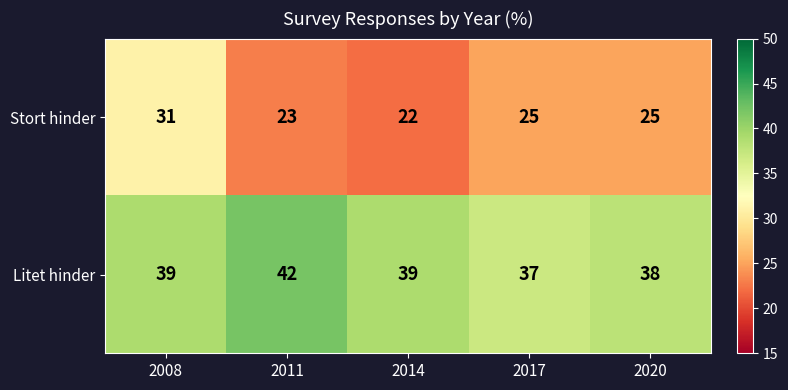

At how many categories does at least one series exceed 40?

1